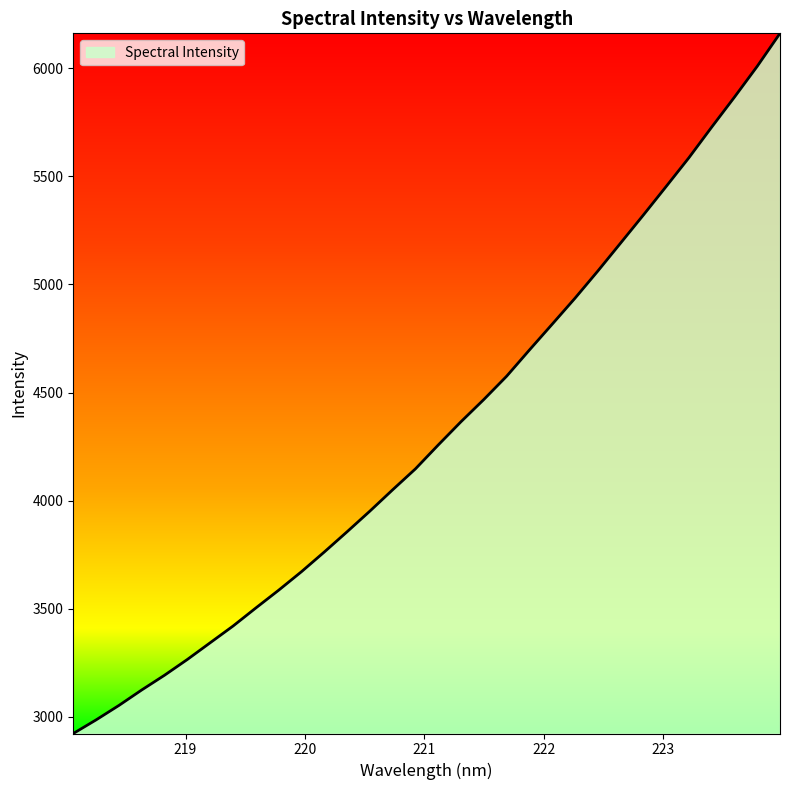

What is the difference between the maximum and minimum values?

3238.0